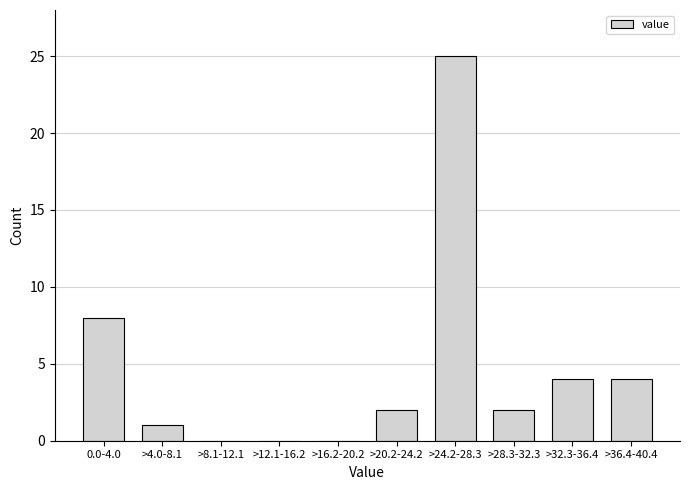

Reading right to left, extract all data points from this chart.

>36.4-40.4=4	>32.3-36.4=4	>28.3-32.3=2	>24.2-28.3=25	>20.2-24.2=2	>16.2-20.2=0	>12.1-16.2=0	>8.1-12.1=0	>4.0-8.1=1	0.0-4.0=8